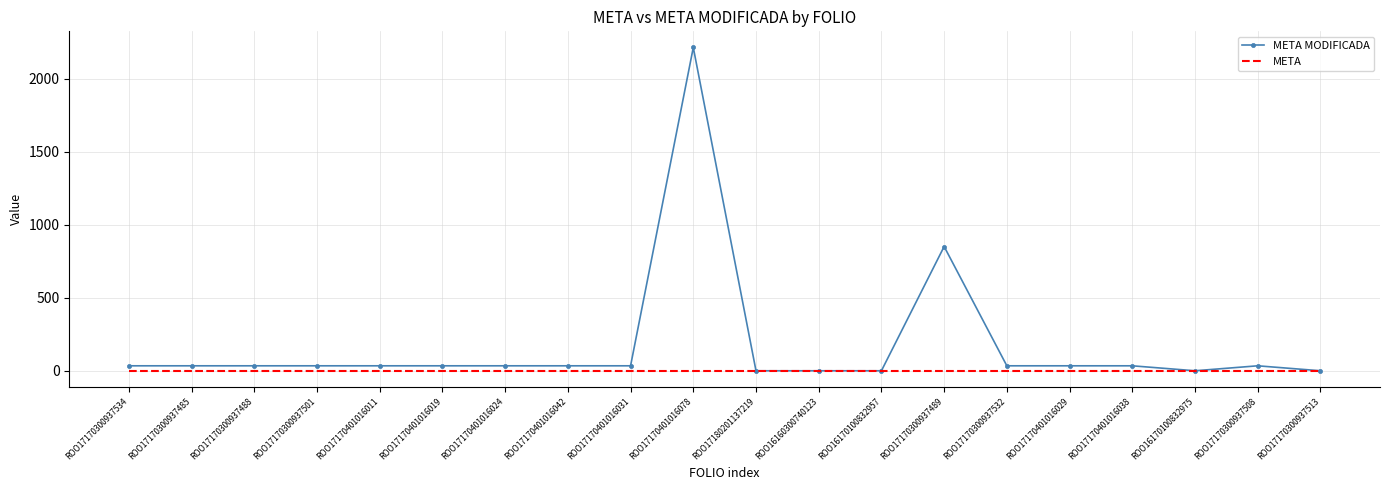

Rank the series by their average value, from highest to lowest.

META MODIFICADA, META